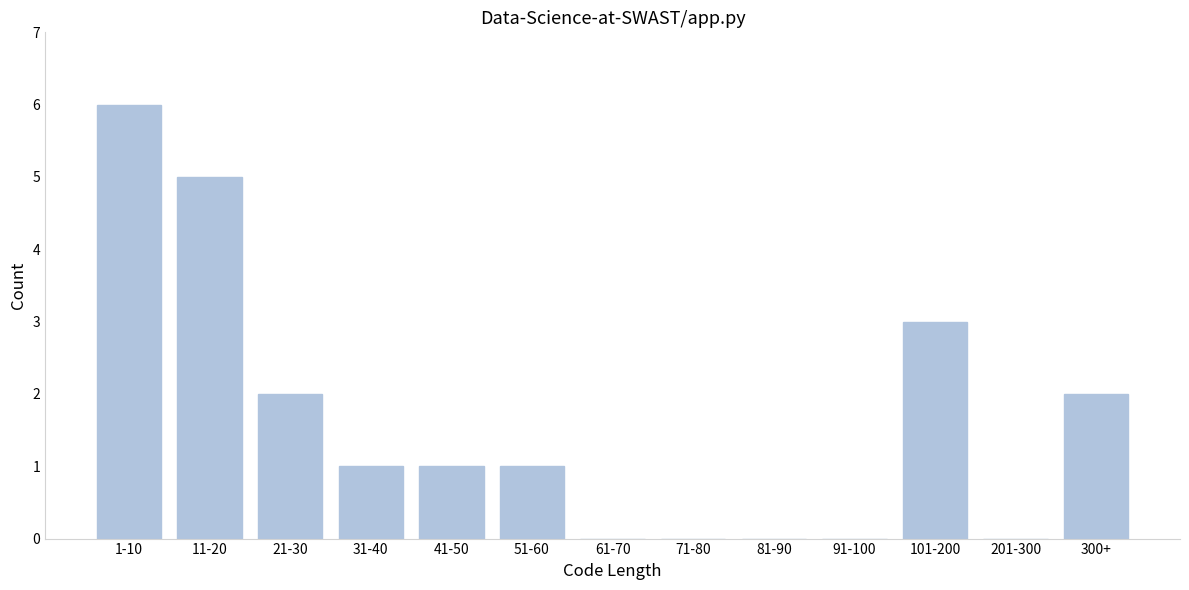

Reading left to right, transcribe all the data shown in this chart.

1-10=6	11-20=5	21-30=2	31-40=1	41-50=1	51-60=1	61-70=0	71-80=0	81-90=0	91-100=0	101-200=3	201-300=0	300+=2